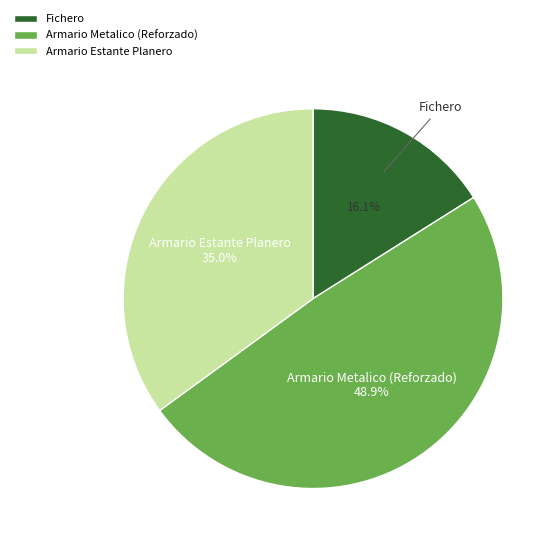

Is Fichero the majority of the pie?

No